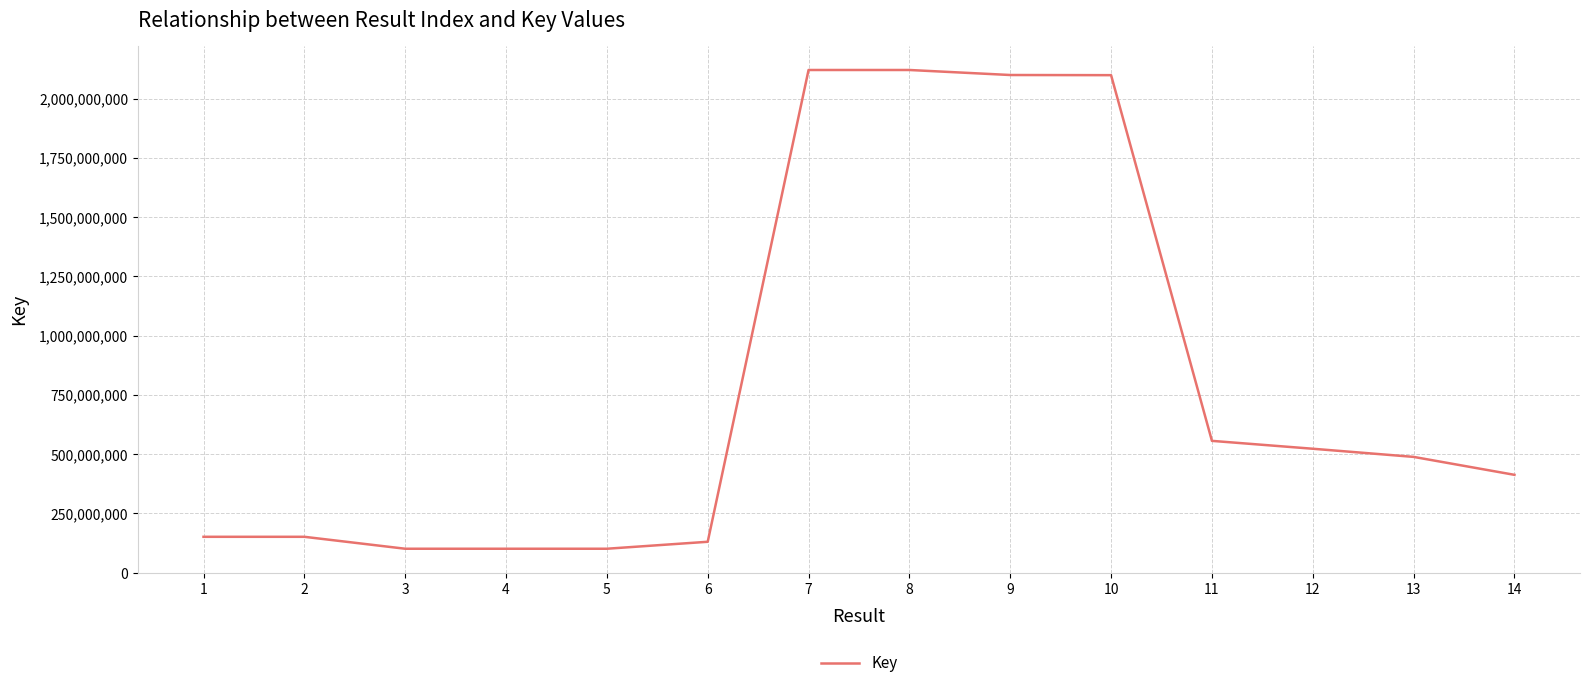

What is the difference between the maximum and minimum values?

2019676364